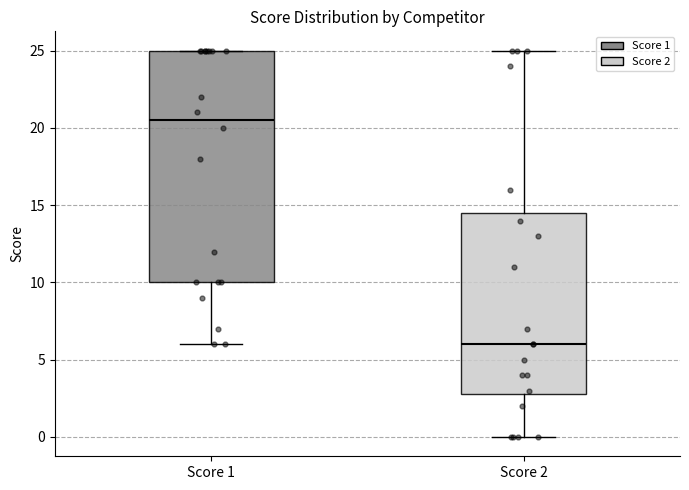

Where is the lower edge of the box for Score 2 on the y-axis? The values are not printed on the chart, so give them approximately, as read against the axis.

3.0